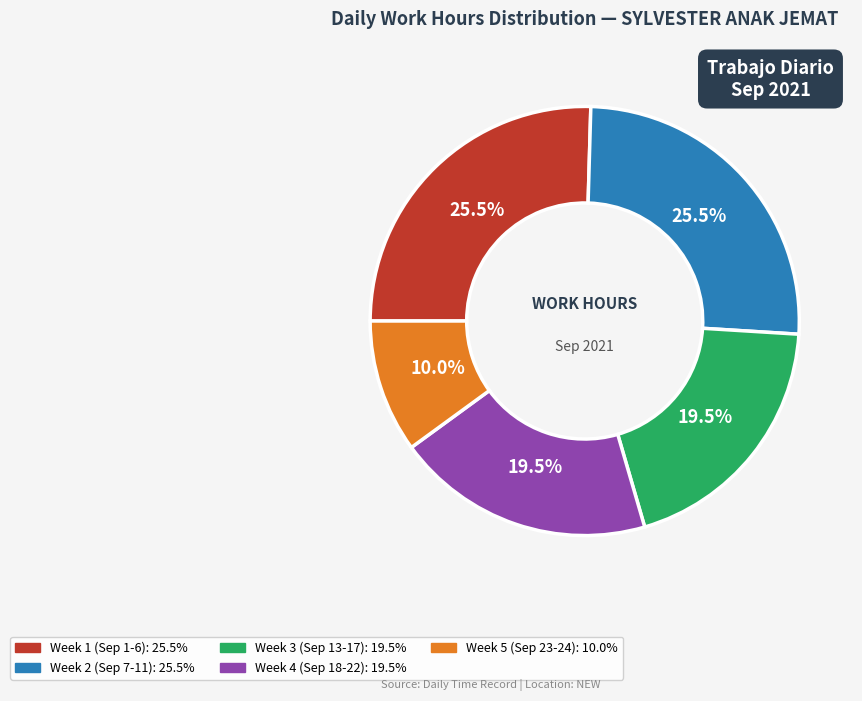

Is there a majority slice in this chart?

No